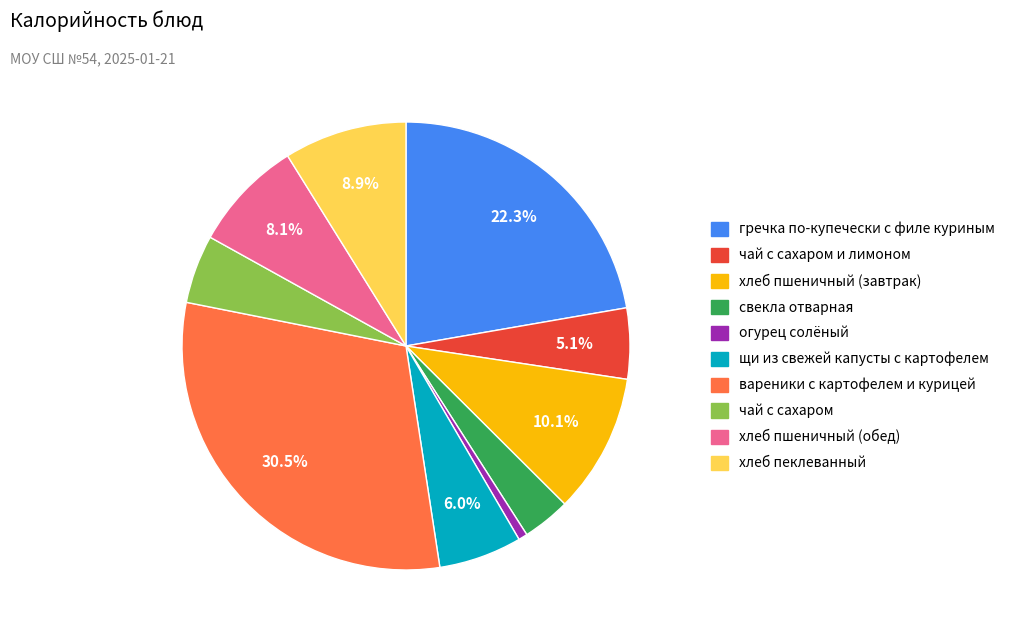

Does any single category account for the majority?

No